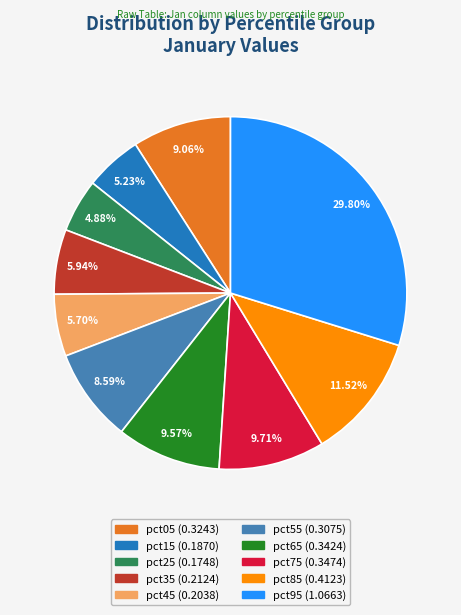

What percentage is the pct05 slice, to the nearest percent?

9%